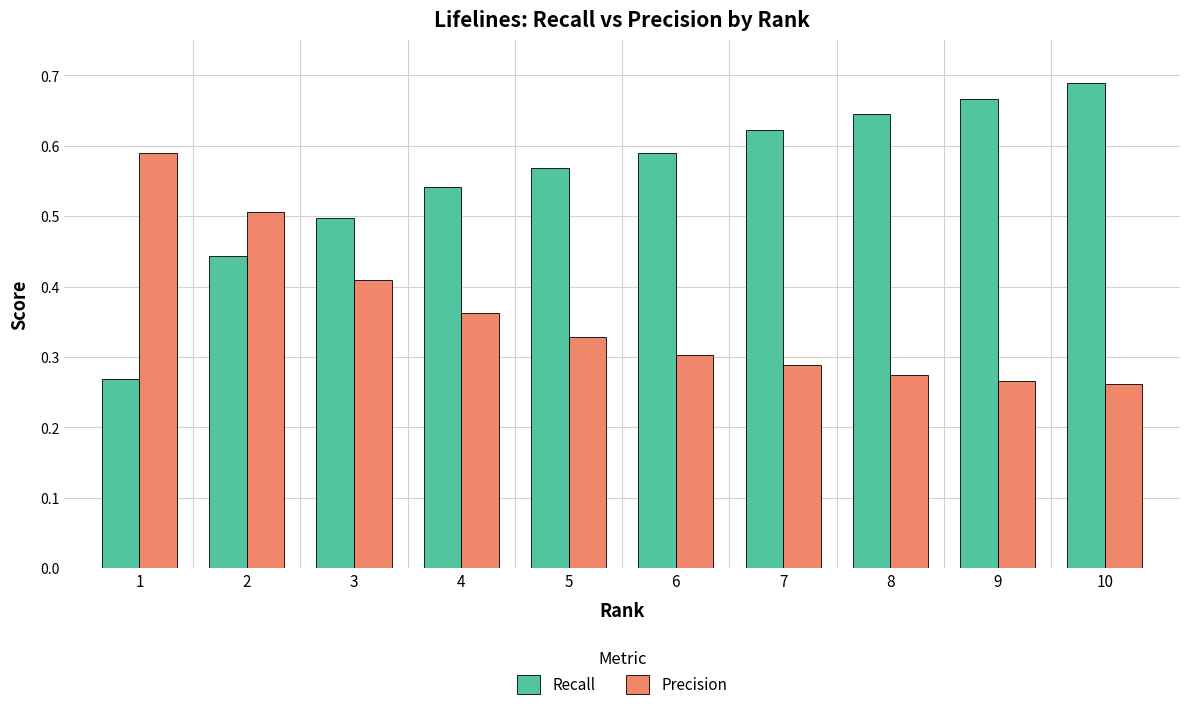

What is the total value across all series at 1?

0.9